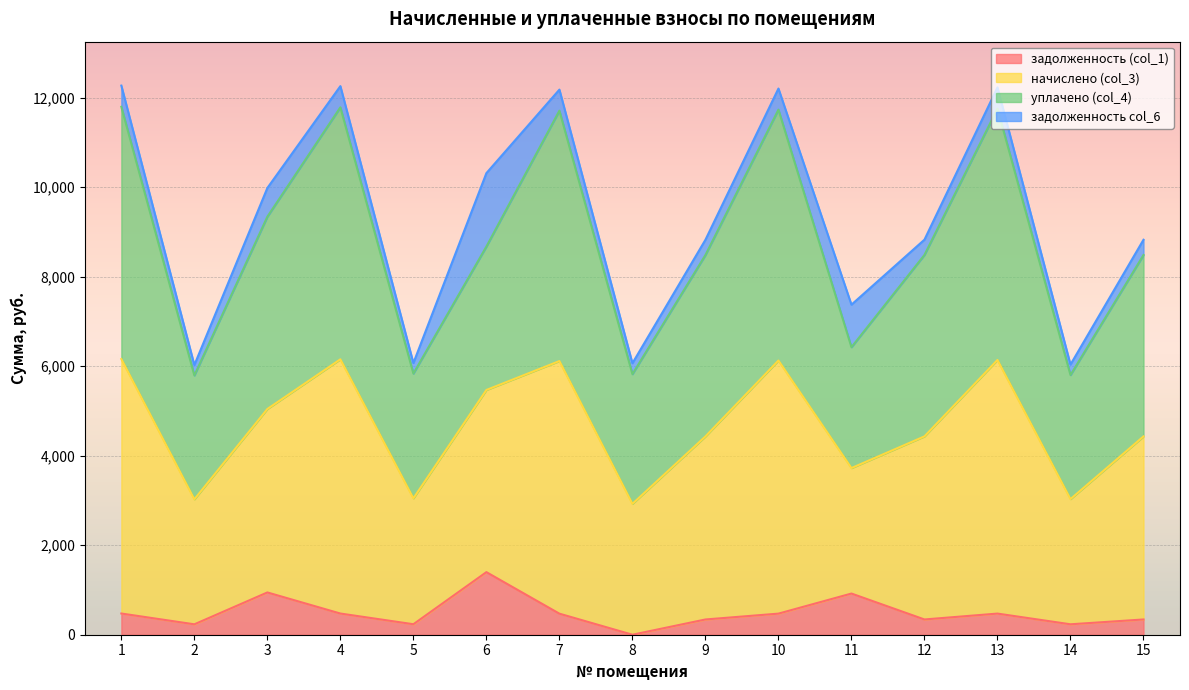

What is the total value across all series at 1?

12267.9